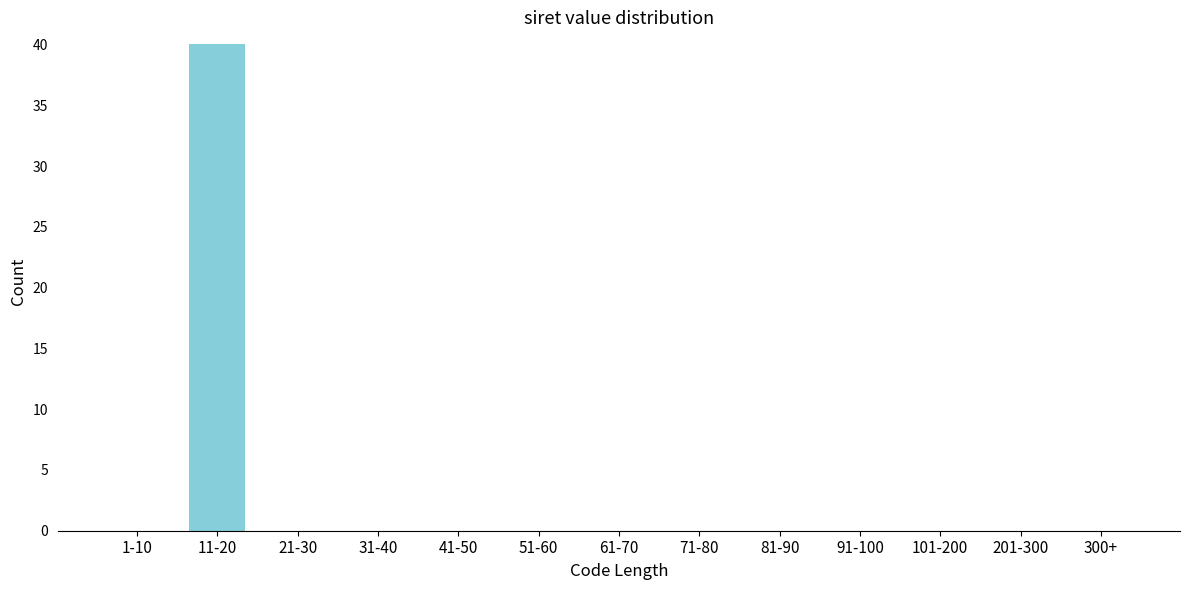

Reading left to right, list all the values displayed in this chart.

1-10=0	11-20=40	21-30=0	31-40=0	41-50=0	51-60=0	61-70=0	71-80=0	81-90=0	91-100=0	101-200=0	201-300=0	300+=0